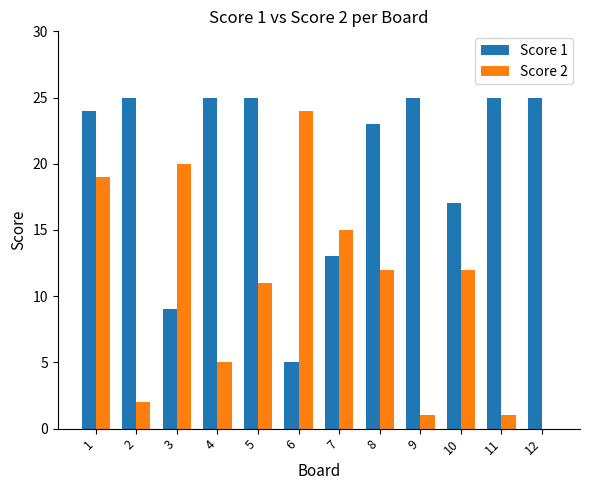

Which series has the largest total across all categories?

Score 1